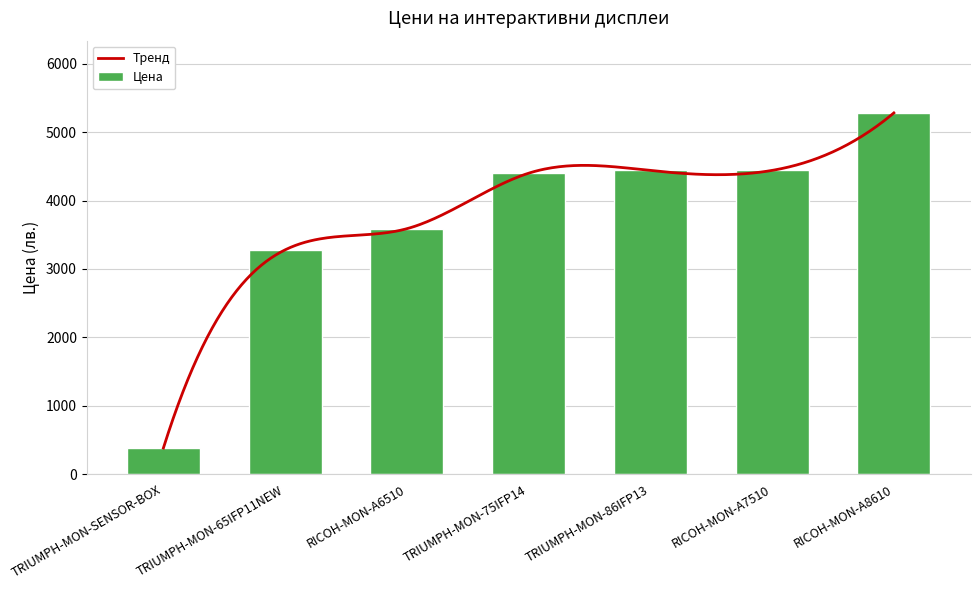

How many data points in Цена are less than 4398?

3